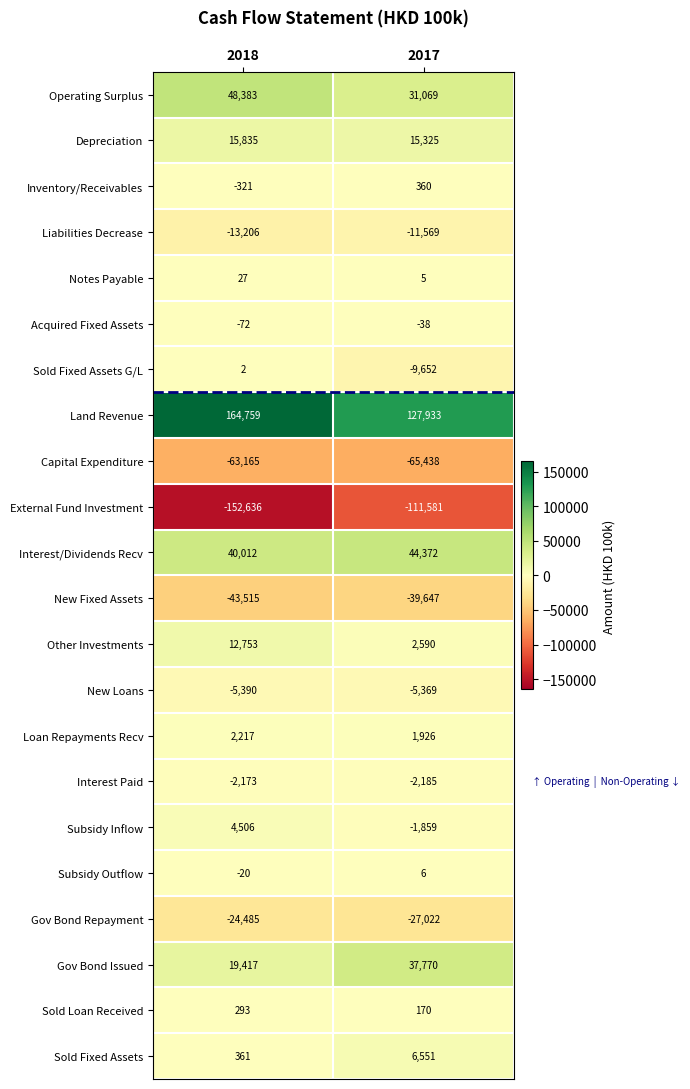

The Subsidy Outflow series shows 6 at 2017. True or false?

True